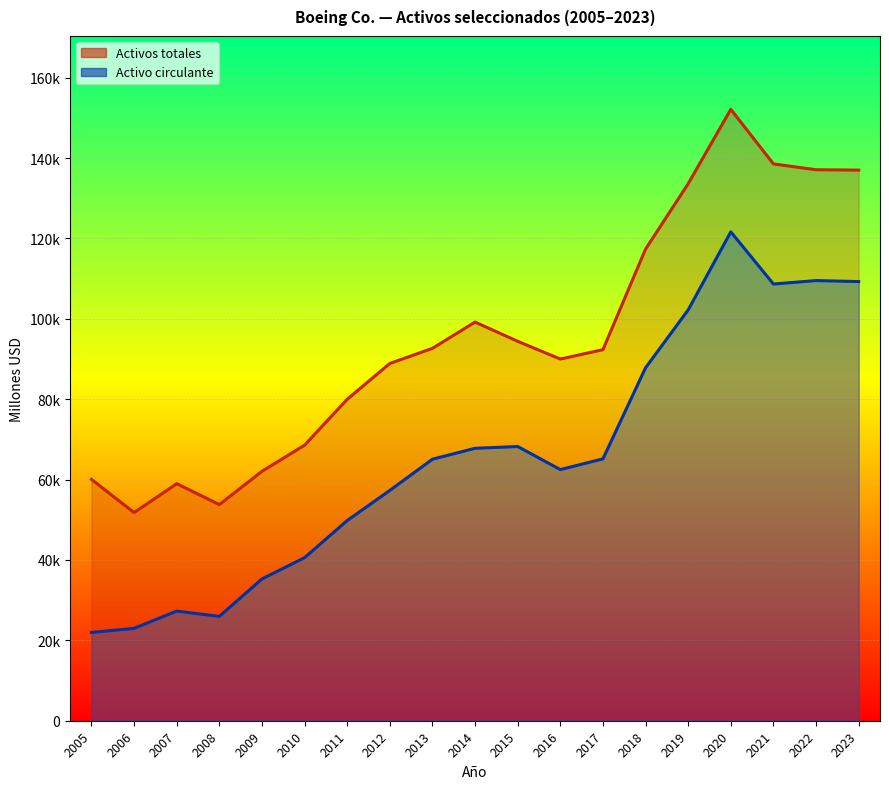

At how many categories does at least one series exceed 27634?

19